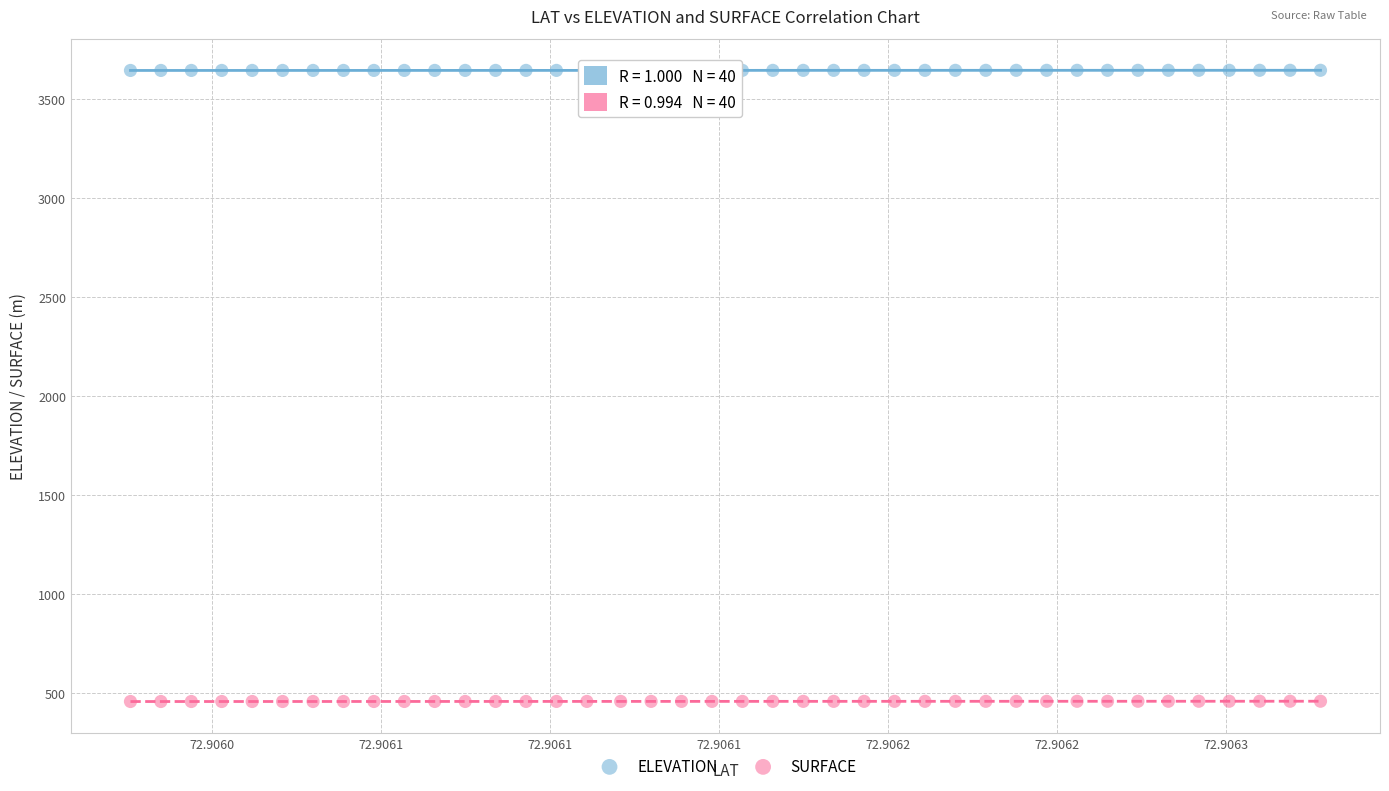

Which series contains the lowest Y value?

SURFACE